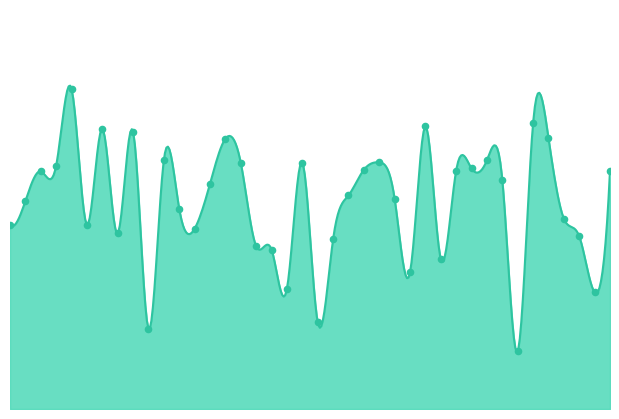

What is the change in value from 102352 to 130395?

+4.7